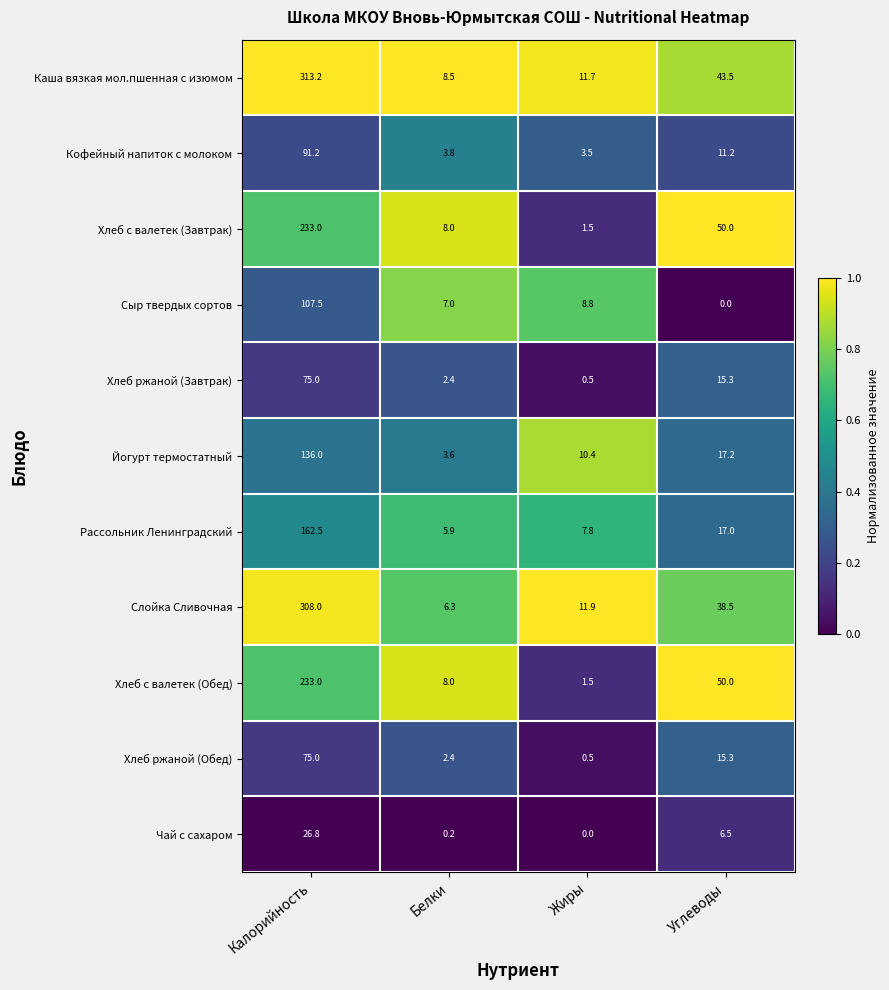

What is the difference between the Каша вязкая мол.пшенная с изюмом values at Калорийность and Углеводы?

269.7